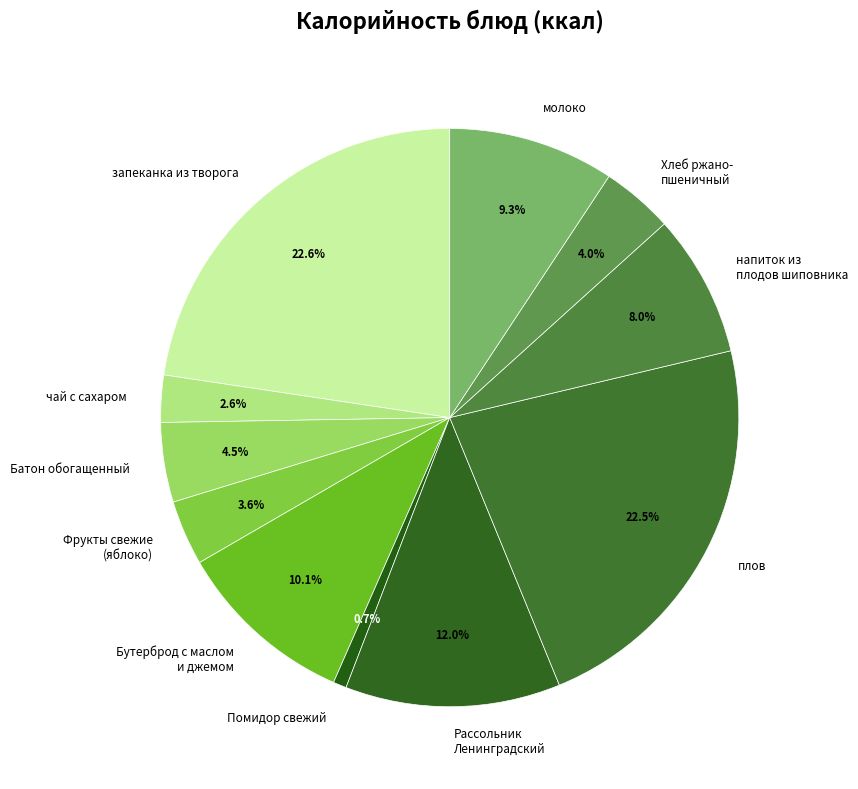

Does Бутерброд с маслом и джемом account for over 50% of the chart?

No